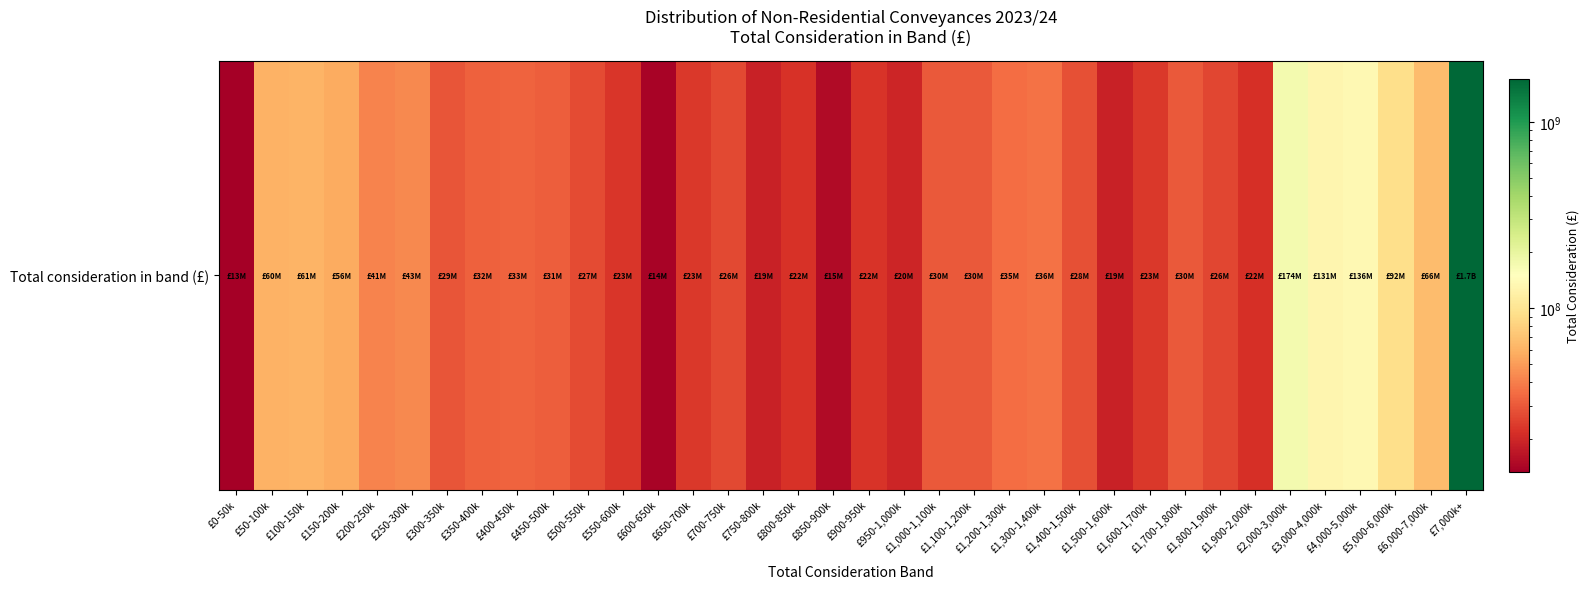

At which label does the data first exceed 30210885?

£50-100k